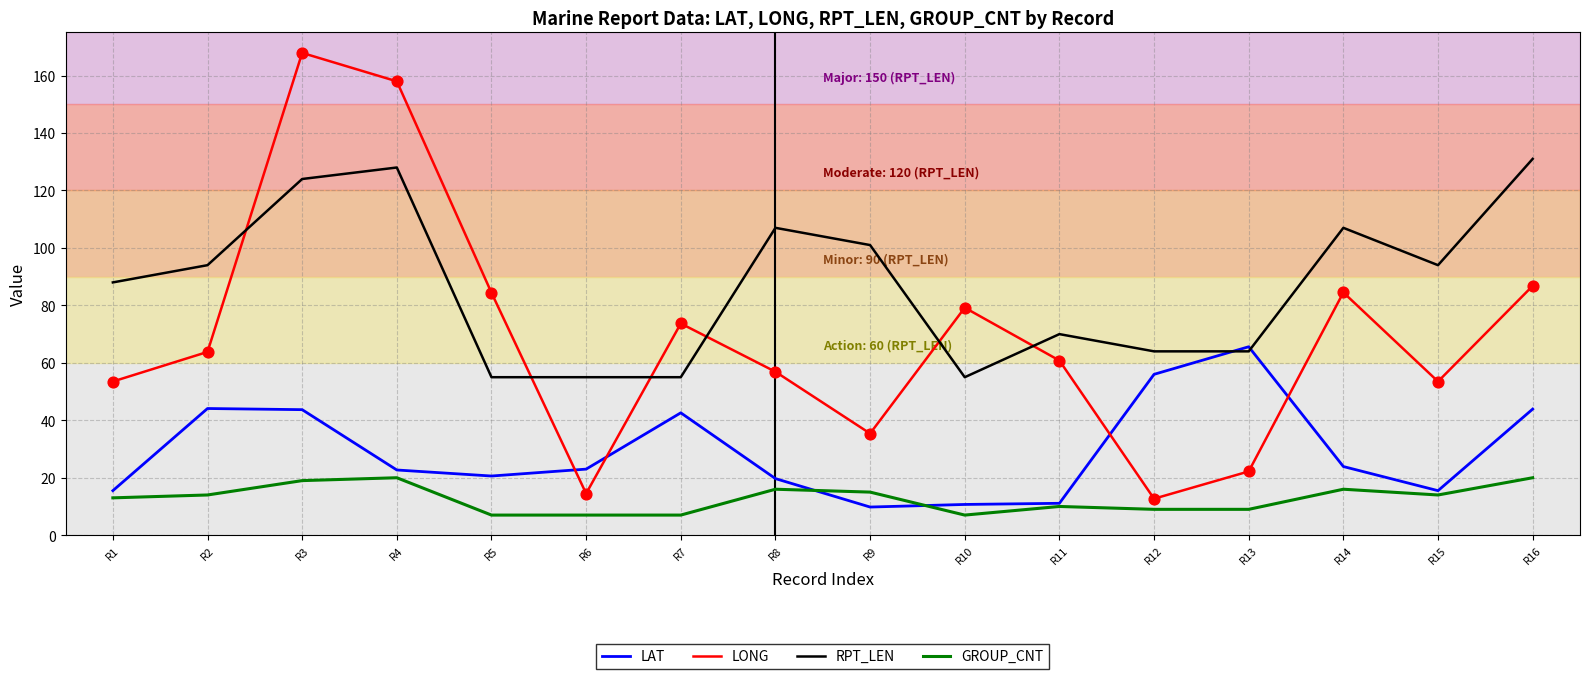

At how many categories does at least one series exceed 80?

10